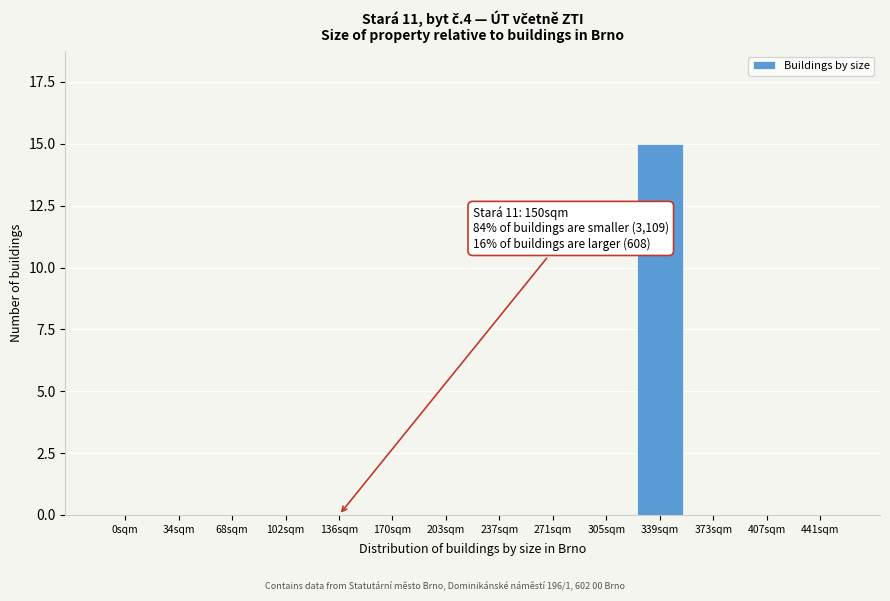

Reading left to right, extract all data points from this chart.

0sqm=0	34sqm=0	68sqm=0	102sqm=0	136sqm=0	170sqm=0	203sqm=0	237sqm=0	271sqm=0	305sqm=0	339sqm=15	373sqm=0	407sqm=0	441sqm=0